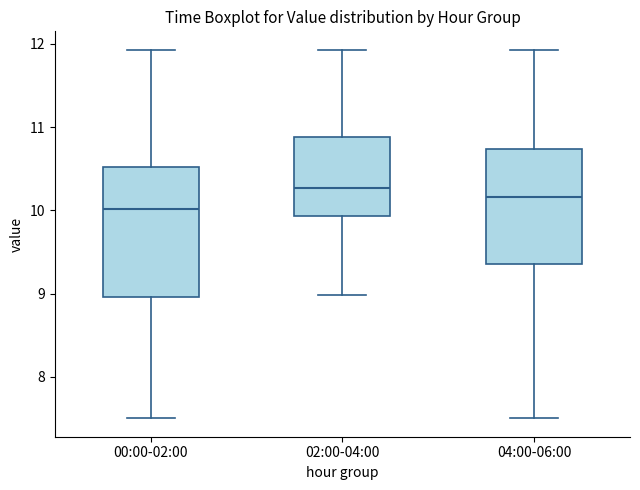

Where does the median line of the box for 00:00-02:00 sit on the y-axis? The values are not printed on the chart, so give them approximately, as read against the axis.

10.0